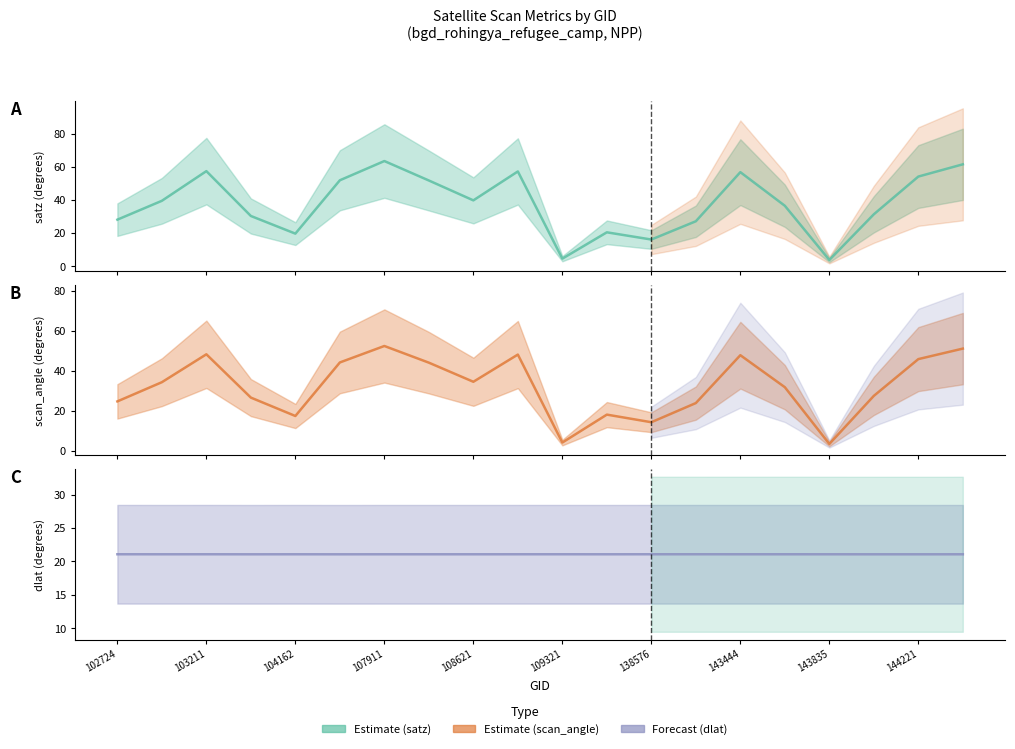

At 138576, list the series in order from largest to smallest.

dlat (line), satz (line), scan_angle (line)